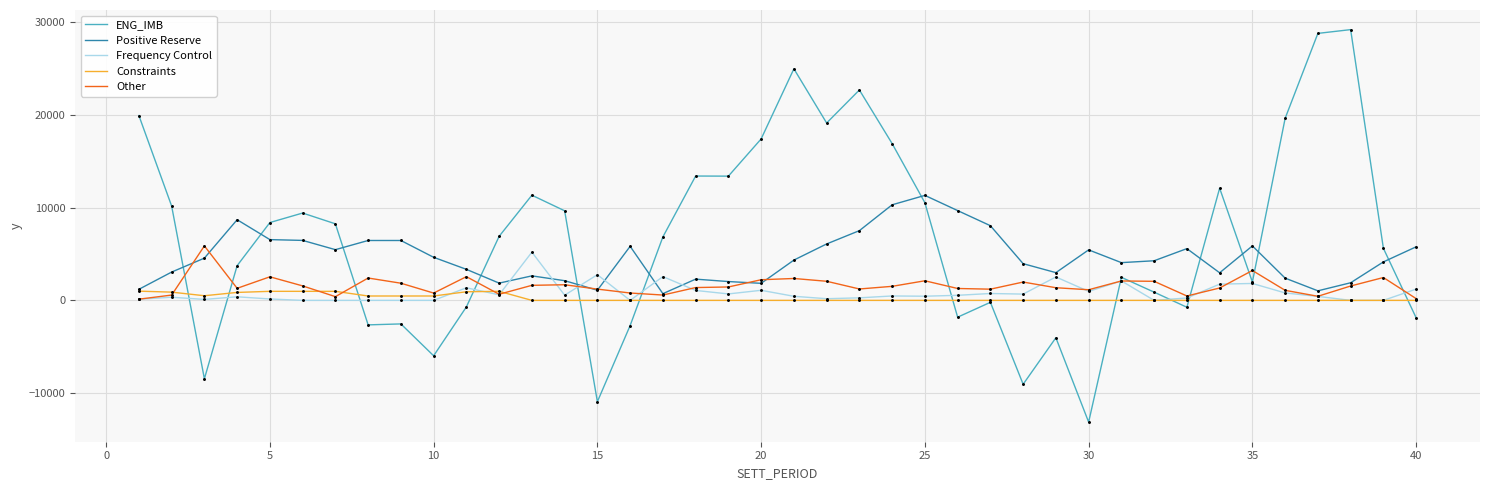

Which series has the largest total across all categories?

ENG_IMB